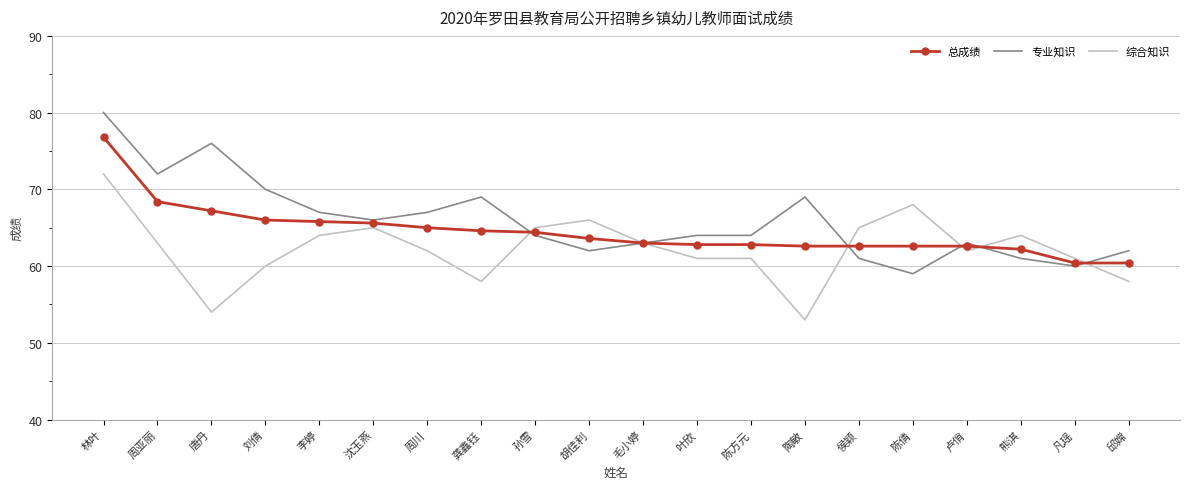

Which series has the largest total across all categories?

专业知识